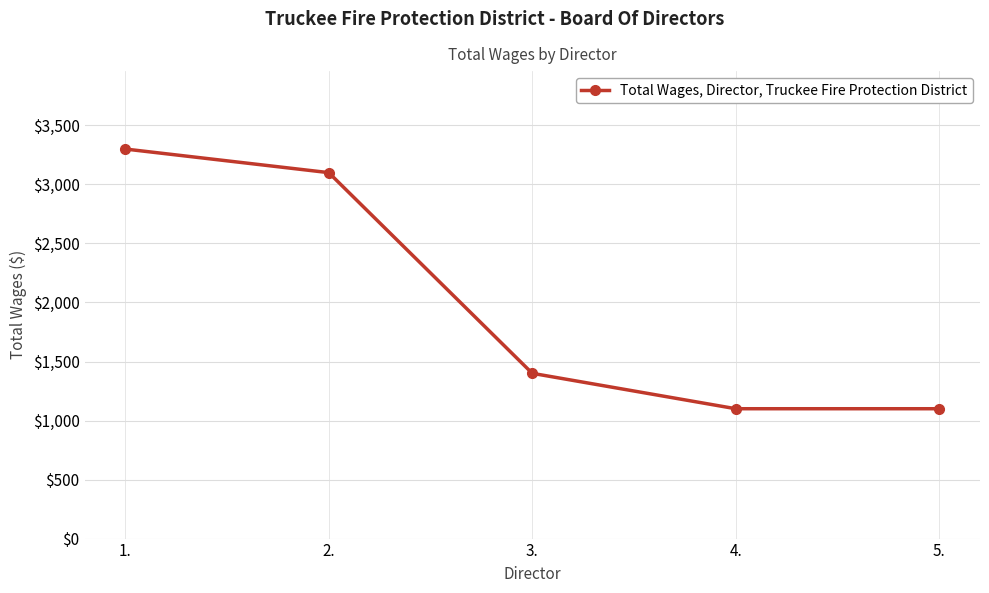

How many lines are shown in the chart?

1